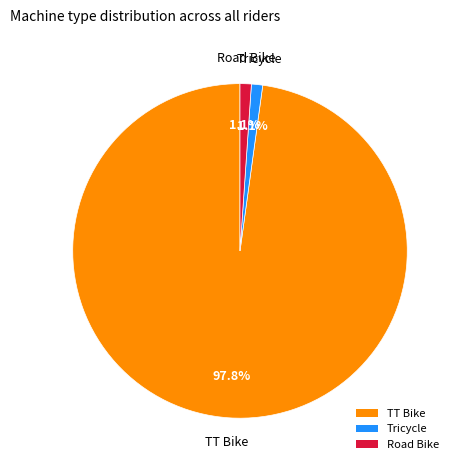

Which has a higher value, Tricycle or TT Bike?

TT Bike